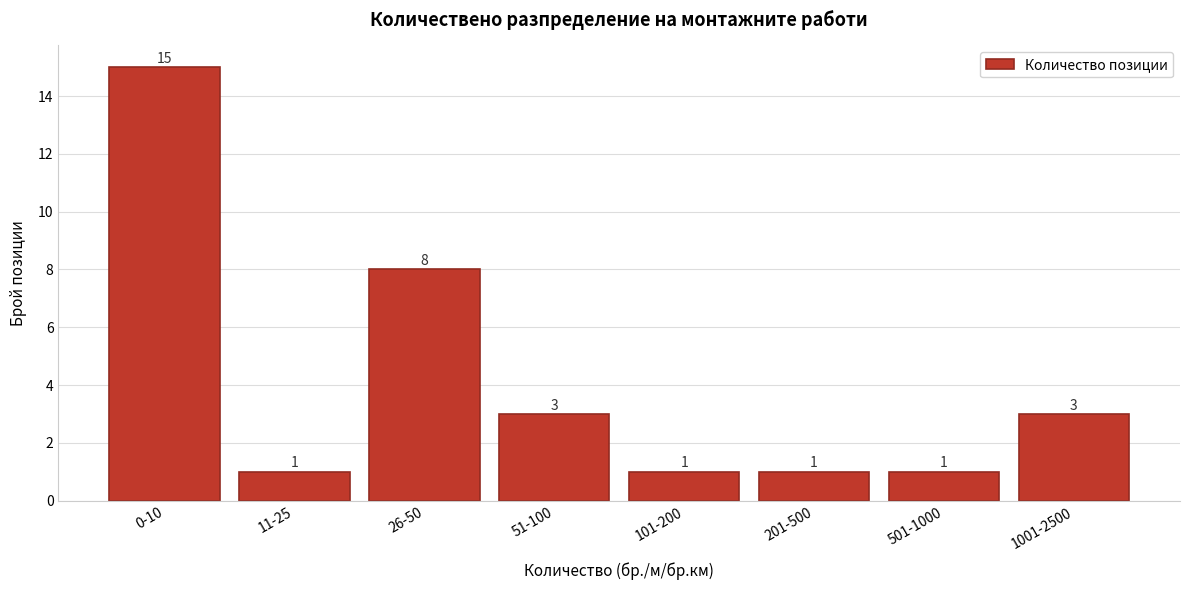

Reading left to right, transcribe all the data shown in this chart.

15	1	8	3	1	1	1	3